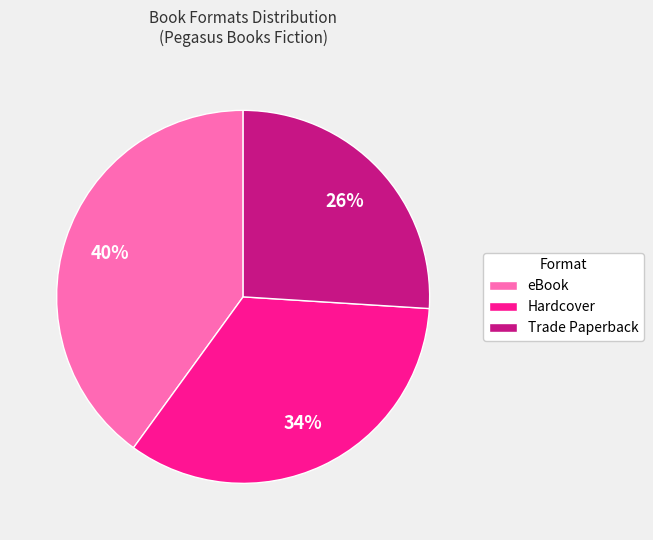

Is there any slice that represents more than half of the pie?

No